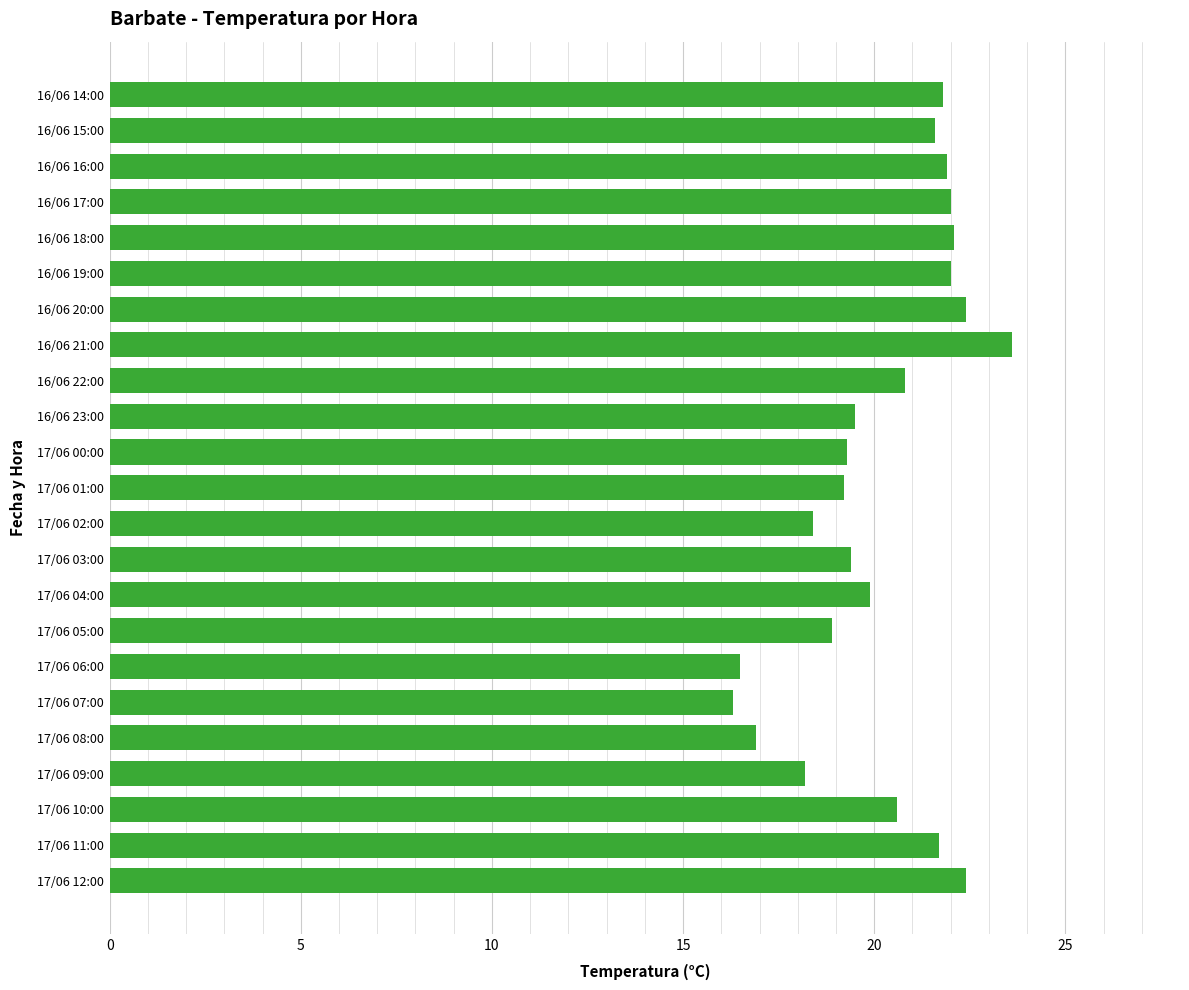

The chart shows a value of 4.4 at 16/06 15:00. True or false?

False